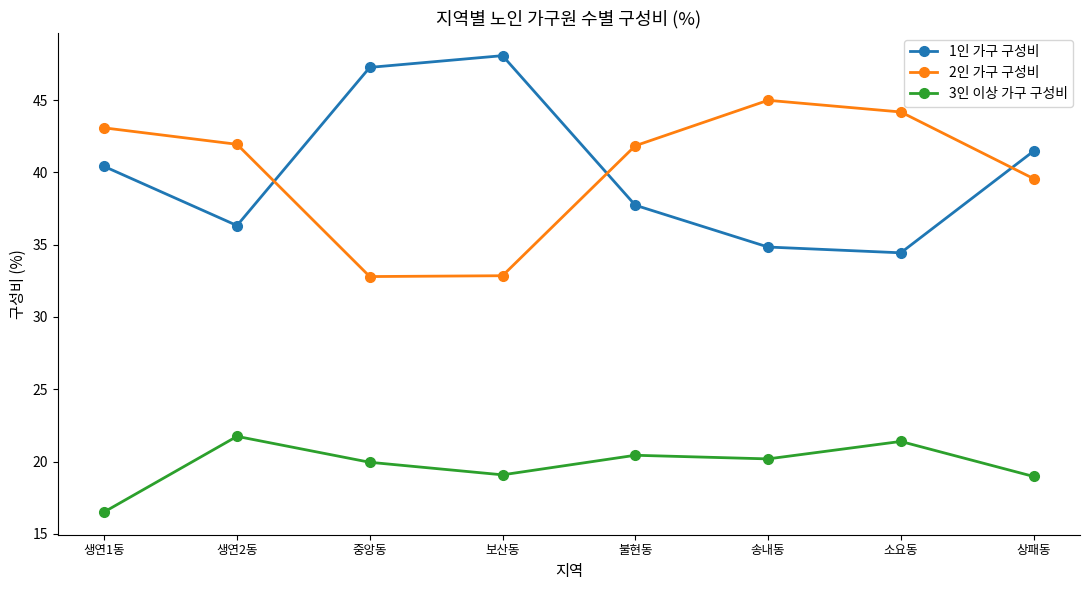

True or false: 1인 가구 구성비 and 3인 이상 가구 구성비 cross at least once.

False